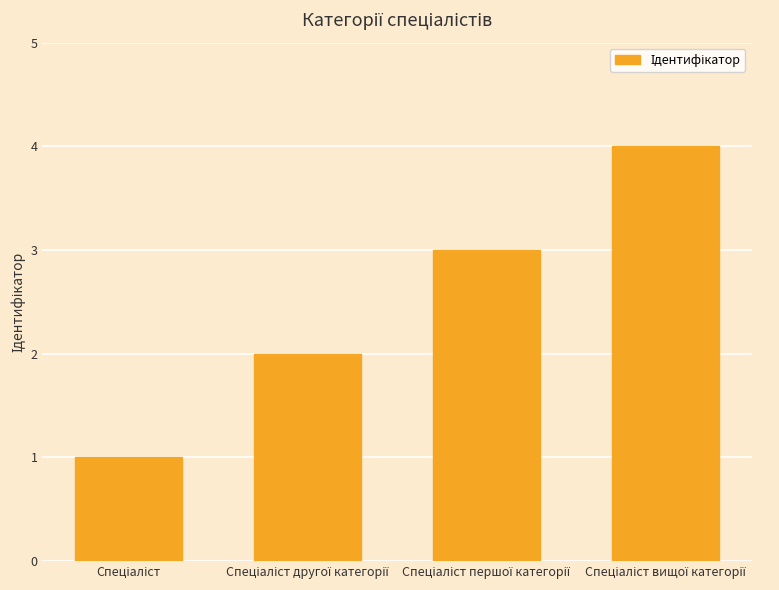

What is the greatest value displayed?

4